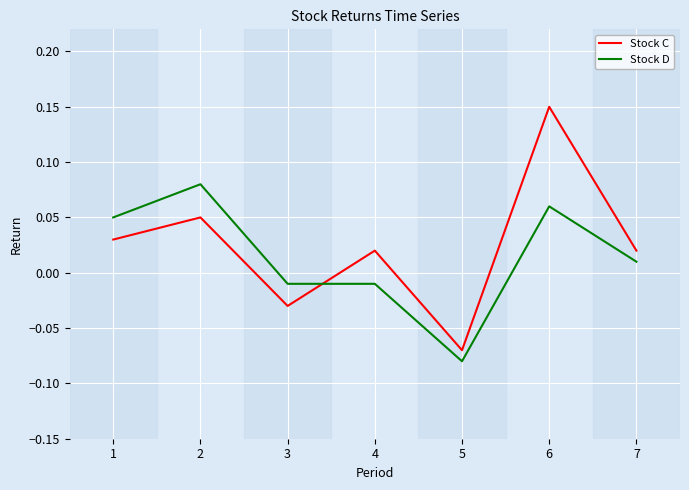

True or false: Stock C and Stock D intersect in this chart.

True